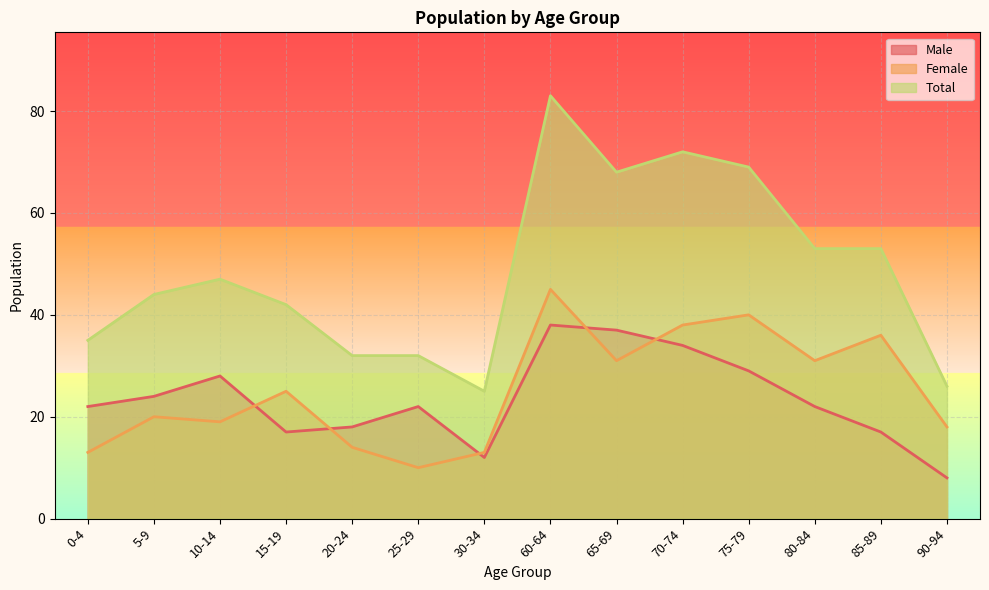

How many data points in Total are above 47?

6